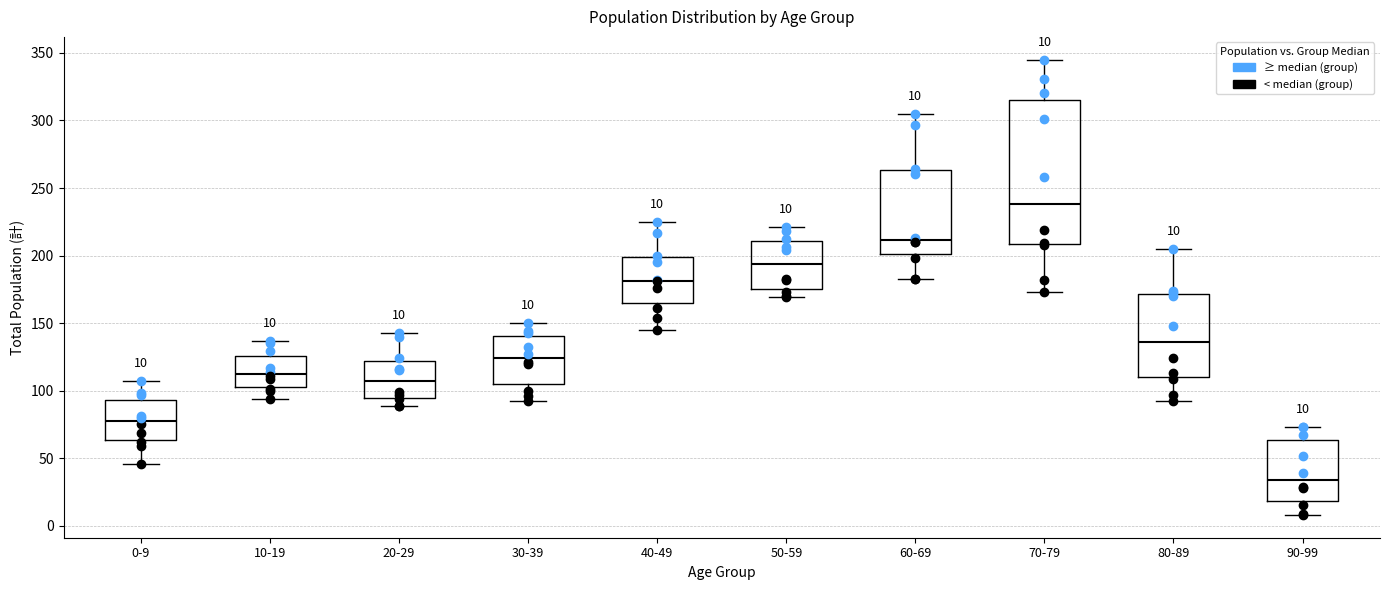

Comparing the boxes themselves (not the whiskers), which one is the tallest?

70-79